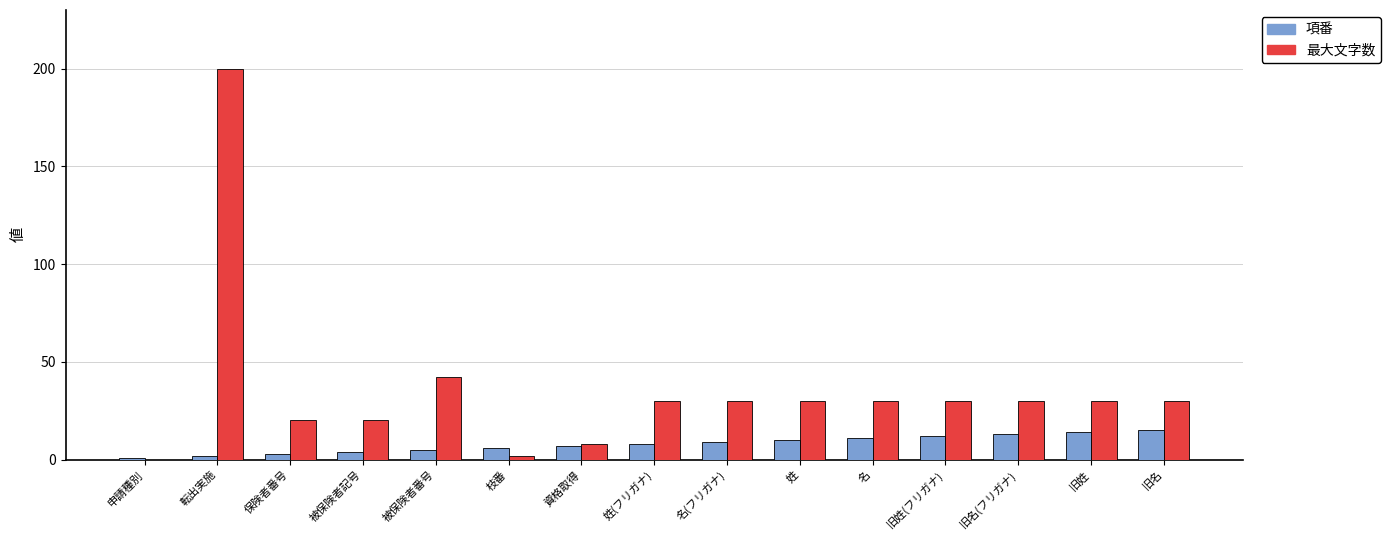

What is the sum of all 項番 values?

120